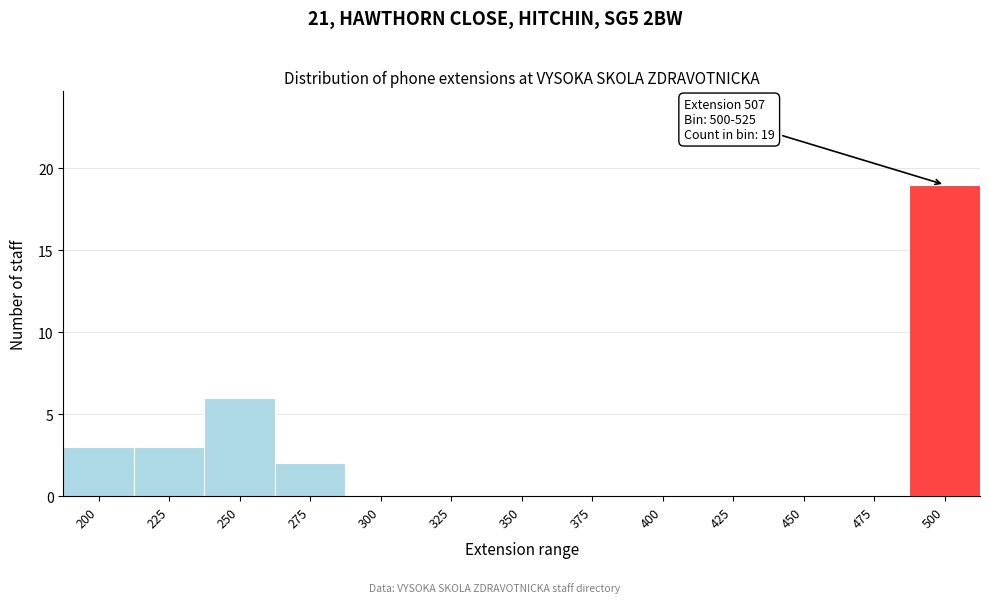

Reading right to left, list all the values displayed in this chart.

500=19	475=0	450=0	425=0	400=0	375=0	350=0	325=0	300=0	275=2	250=6	225=3	200=3